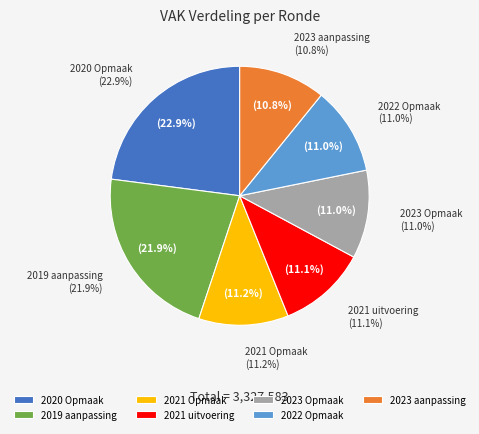

Does any single category account for the majority?

No